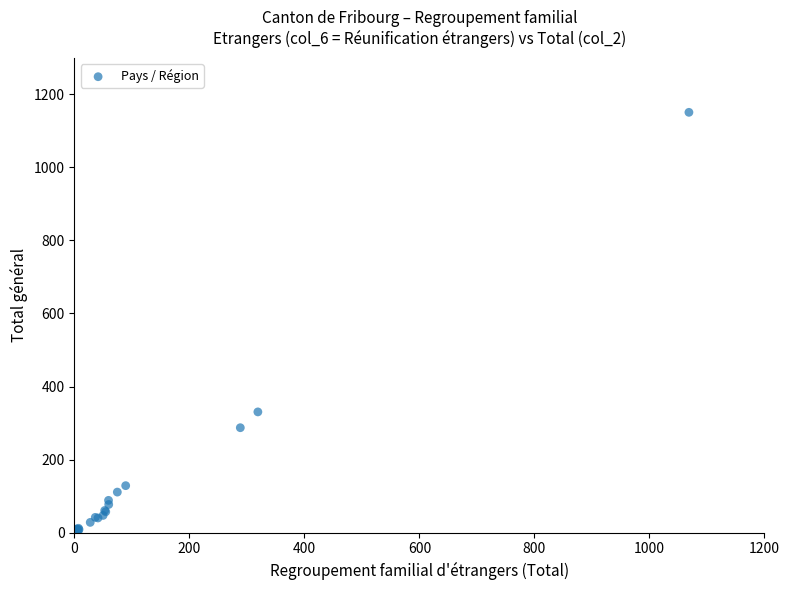

What Y value in the scatter plot is closest to 574?

330.6